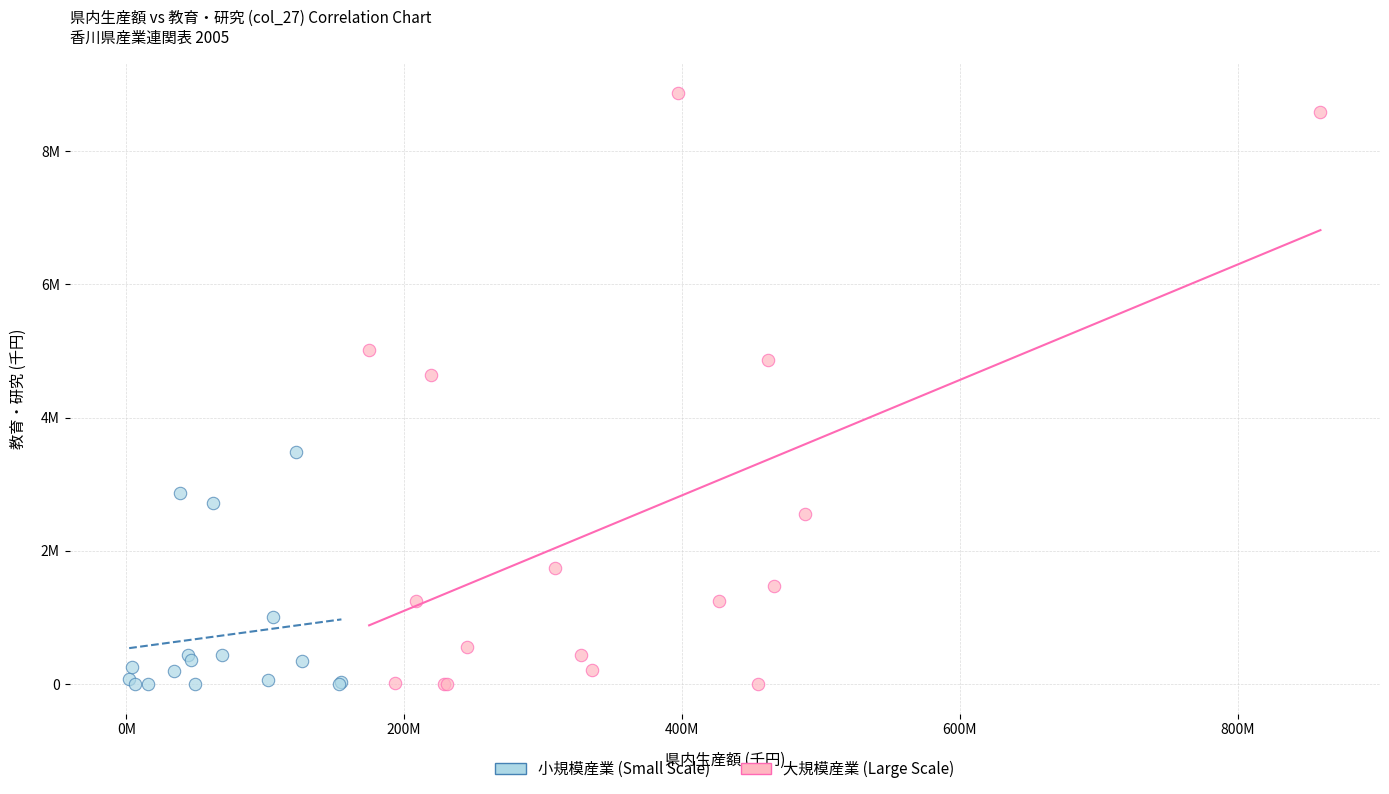

Which series contains the highest Y value?

大規模産業 (Large Scale)